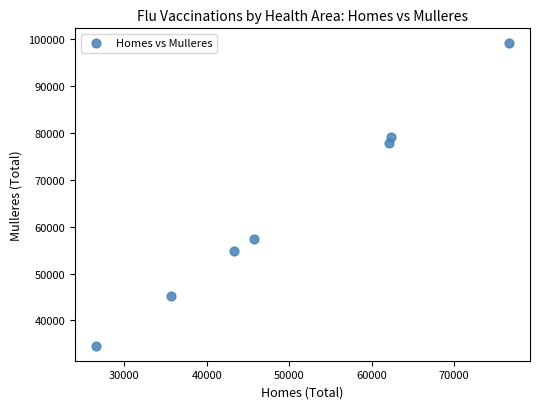

What Y value in the scatter plot is closest to 66833?

57261